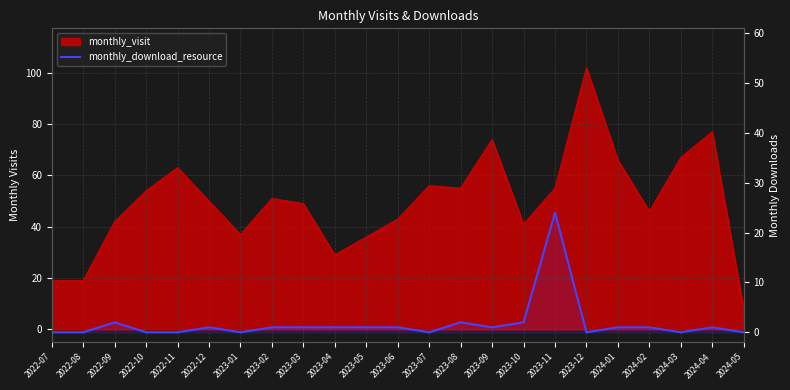

At which label does the data first exceed 1?

2022-09